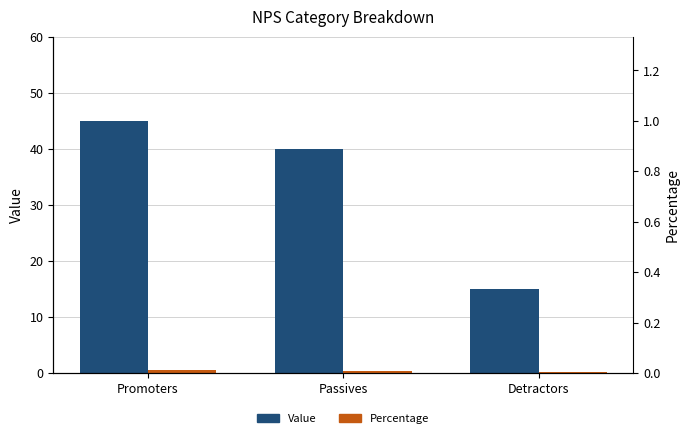

What is the label of the 1st bar from the left?

Promoters